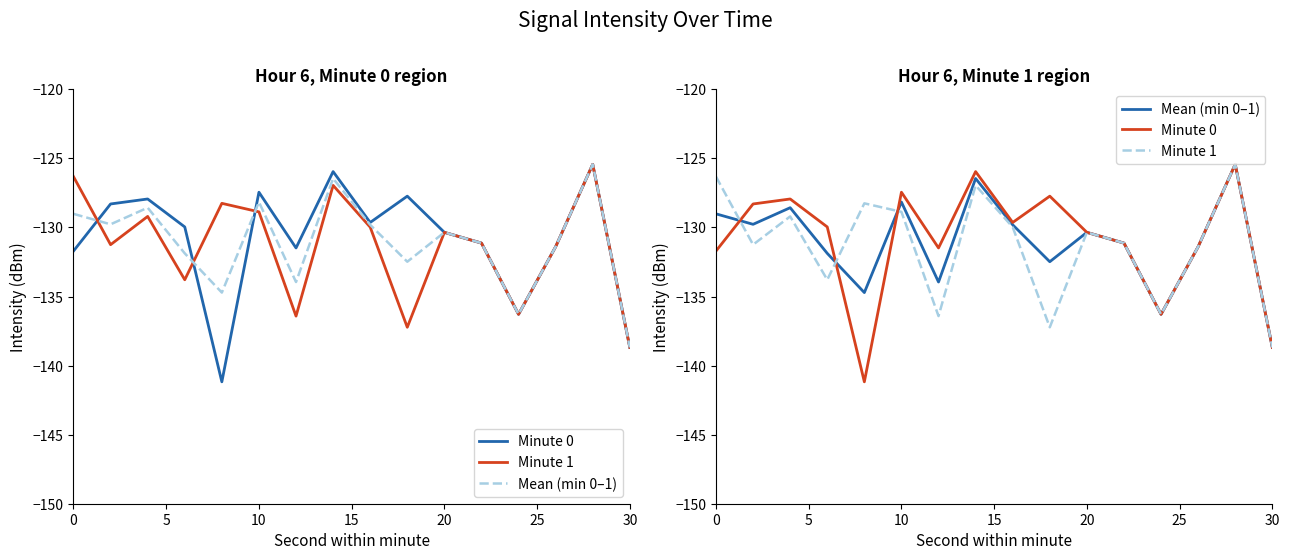

What is the smallest value displayed?

-141.2